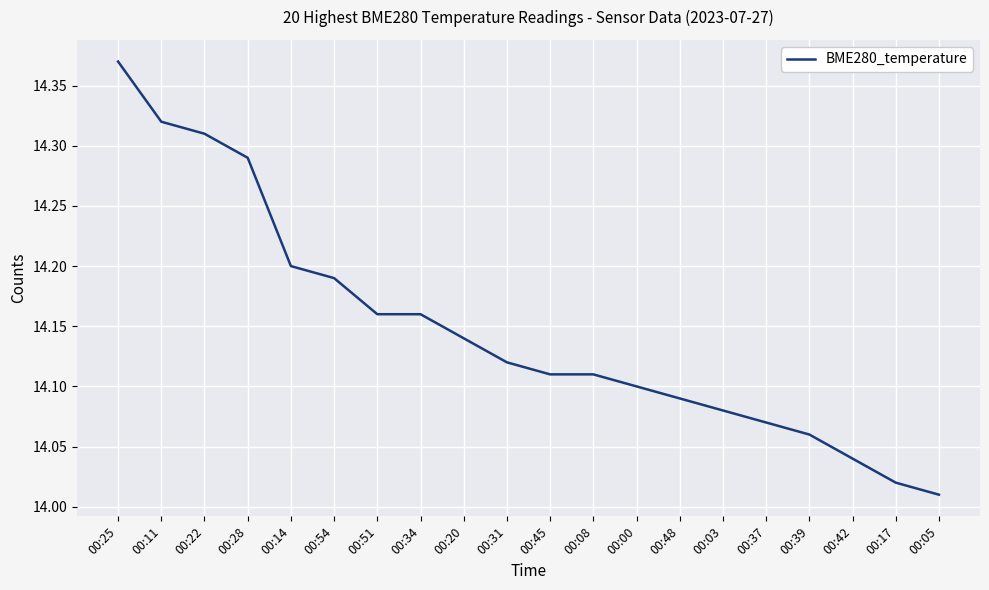

True or false: the data shows 14.1 at 00:20.

True